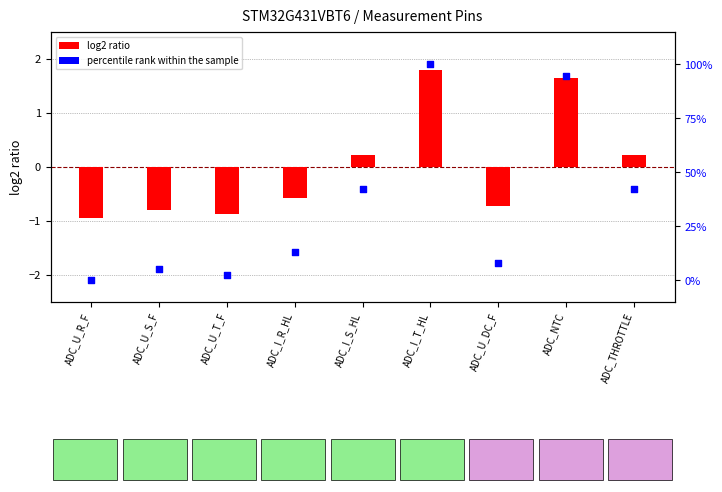

Which series has the largest Y range (max minus min)?

percentile rank within the sample